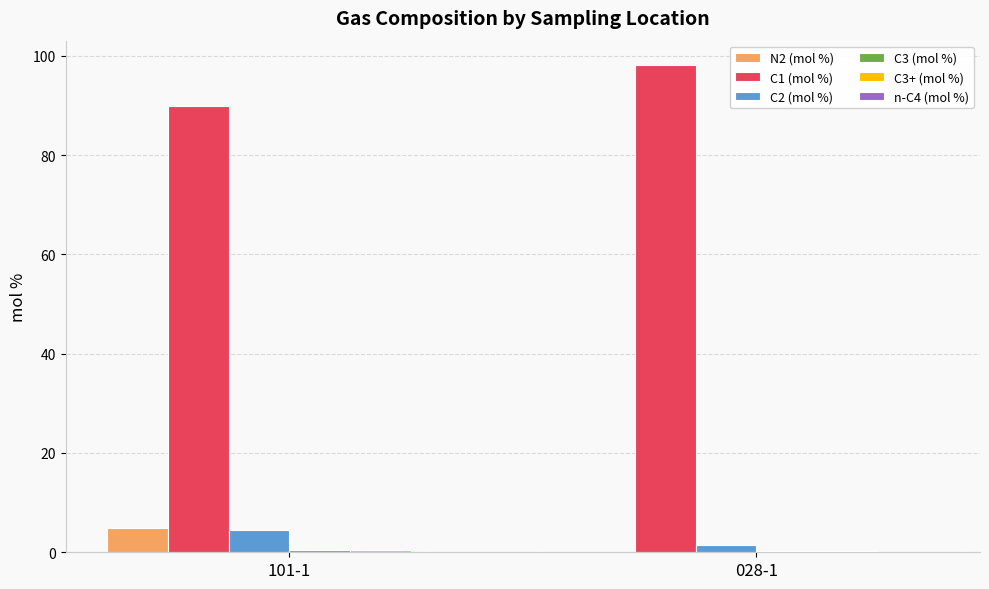

The value of C1 (mol %) at 101-1 is 90.0. True or false?

True